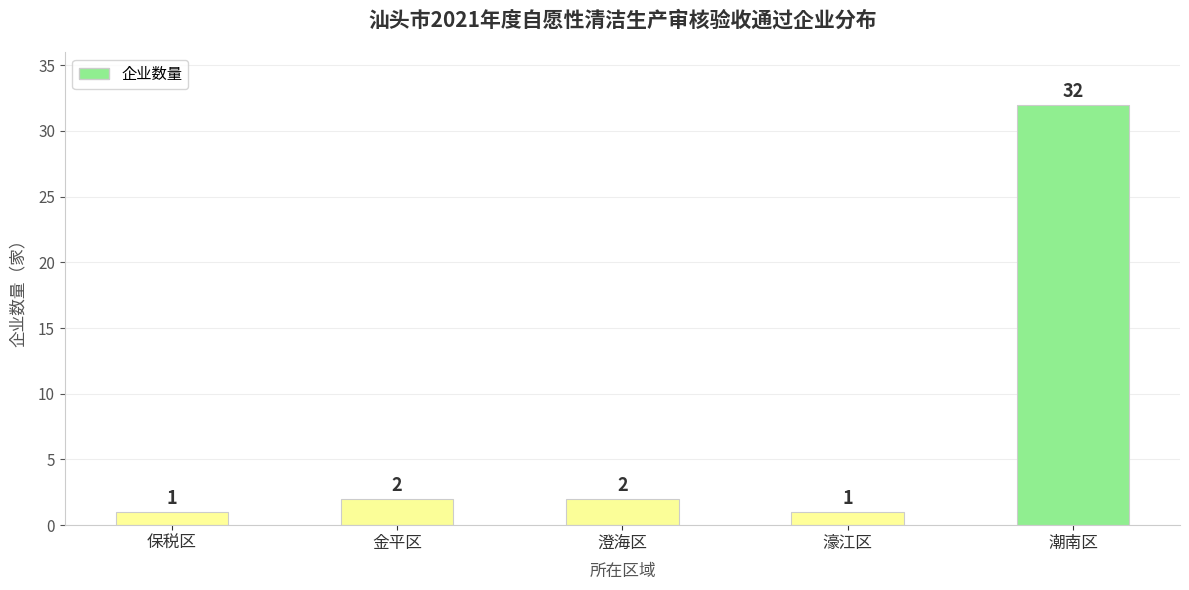

Is it true that the value at 澄海区 is 2?

True